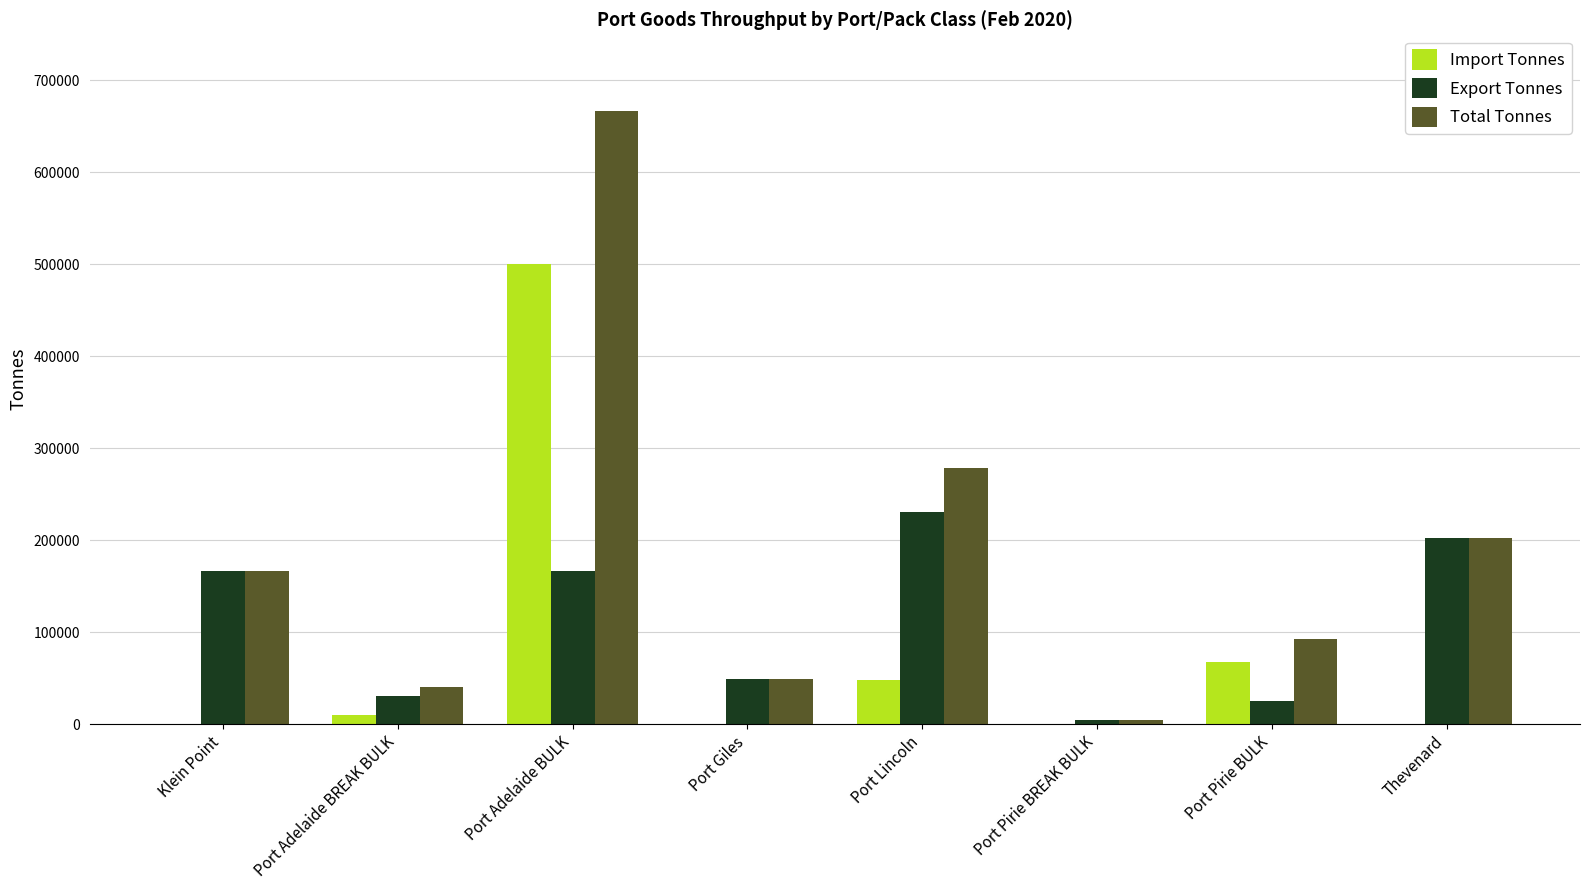

Where is Total Tonnes nearest to the value 335746?

Port Lincoln